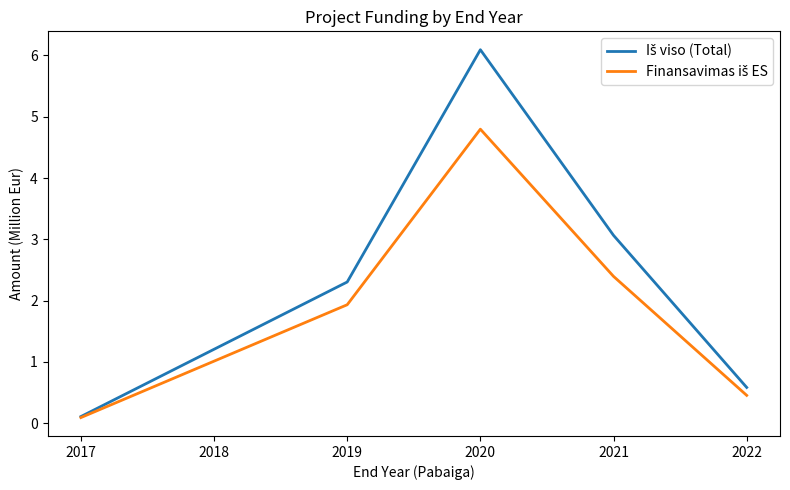

What is the spread (max minus min) of values at 2020?

1.3